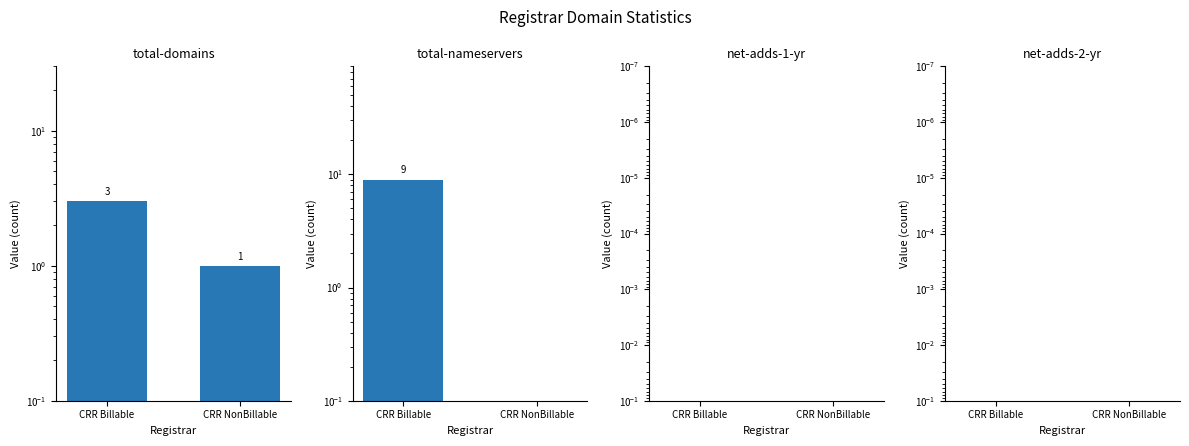

The total-nameservers series shows 2.9 at CRR Billable. True or false?

False